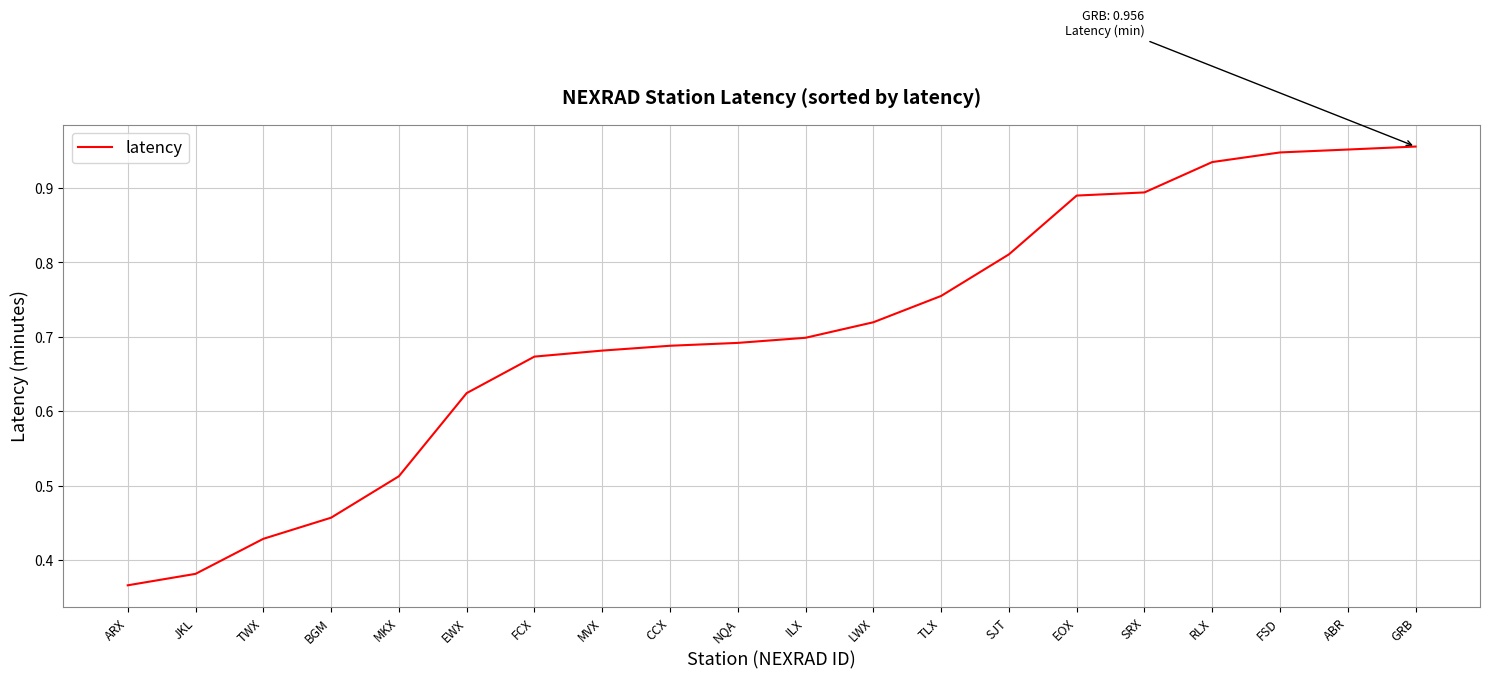

Which label corresponds to the smallest value in the chart?

ARX